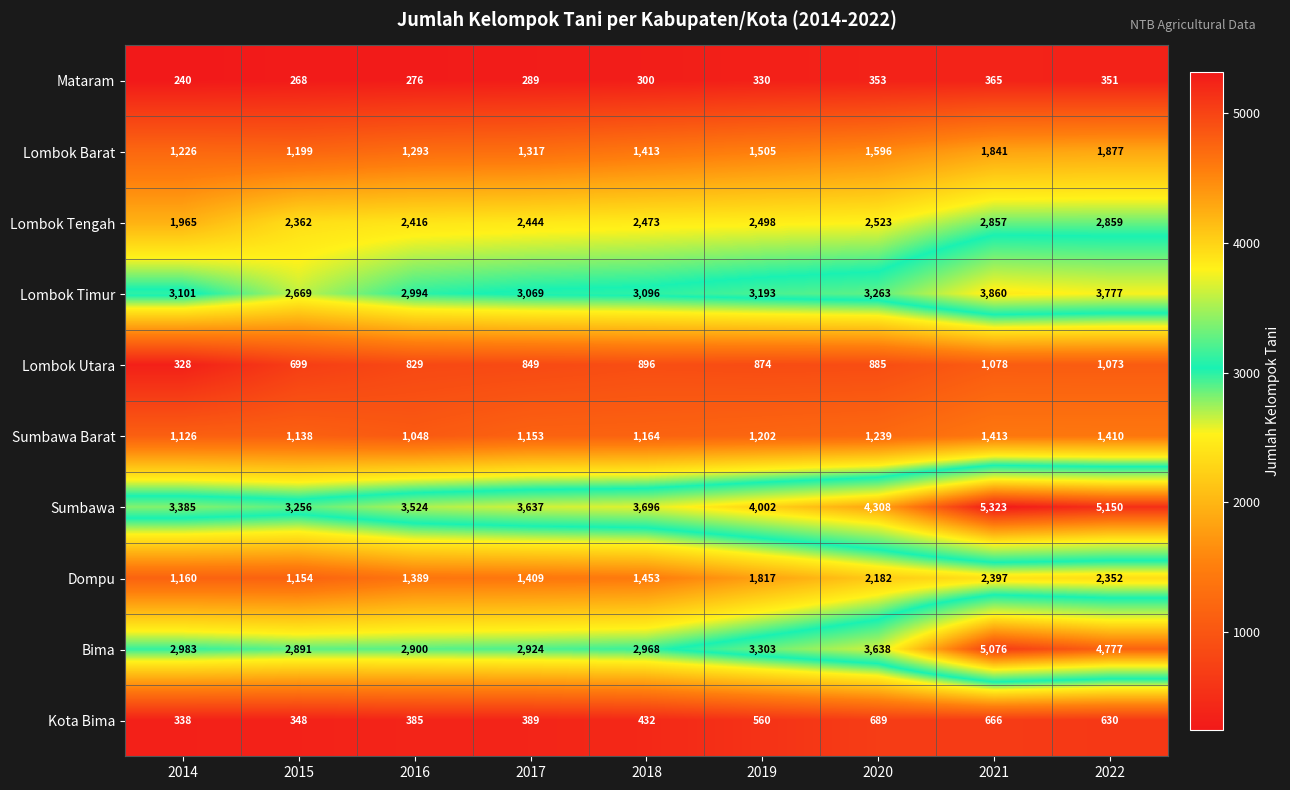

What is the smallest value displayed?

240